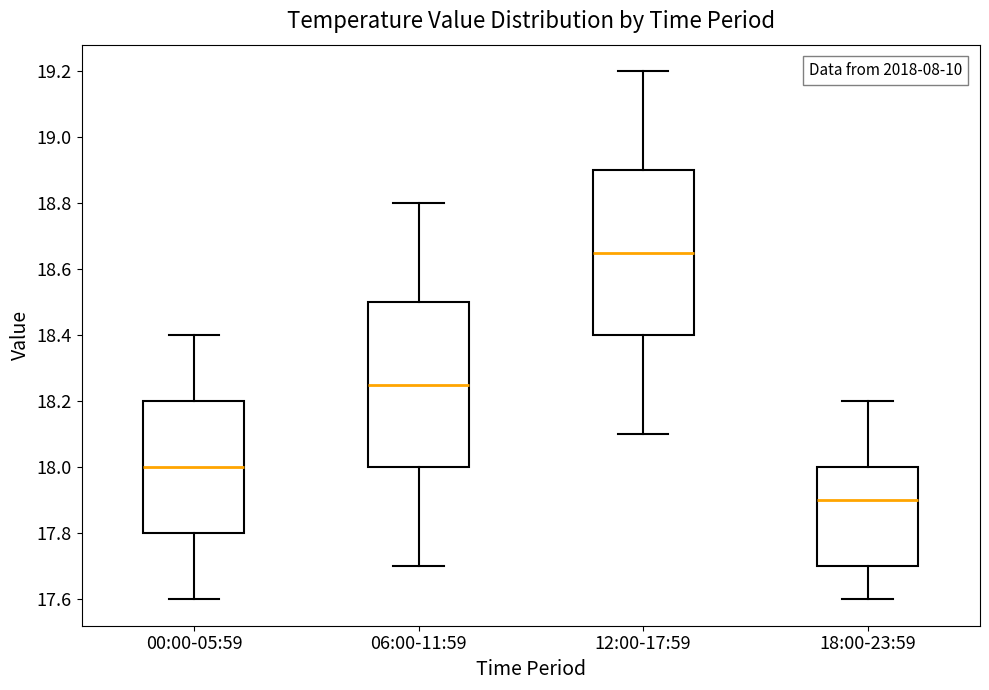

Where is the upper edge of the box for 18:00-23:59 on the y-axis? The values are not printed on the chart, so give them approximately, as read against the axis.

18.00